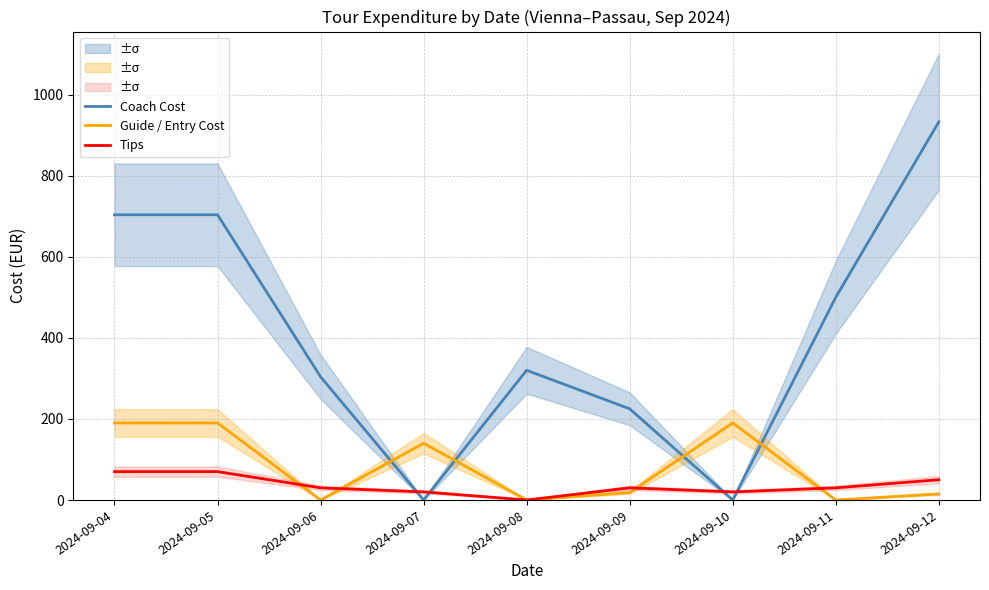

What are all the series names shown in the legend?

Coach Cost, Guide / Entry Cost, Tips